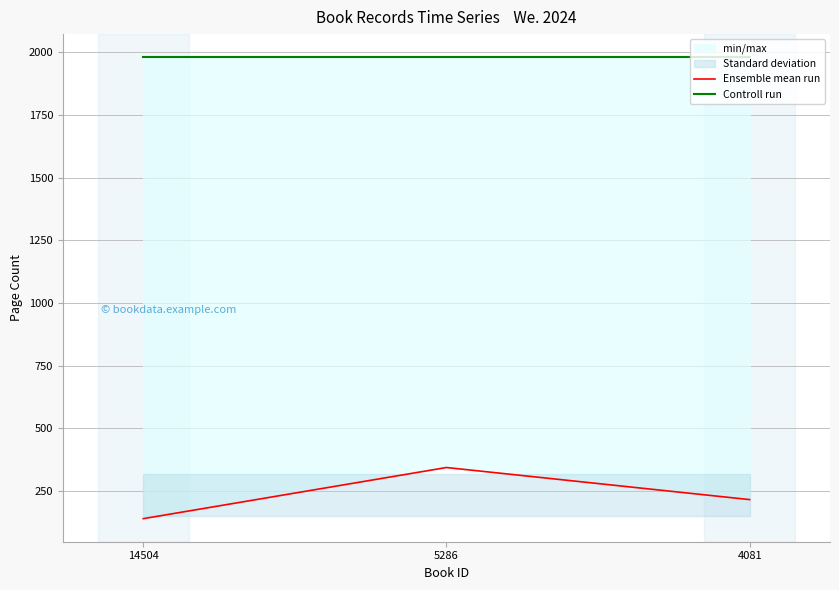

The Ensemble mean run series shows 140 at 14504. True or false?

True